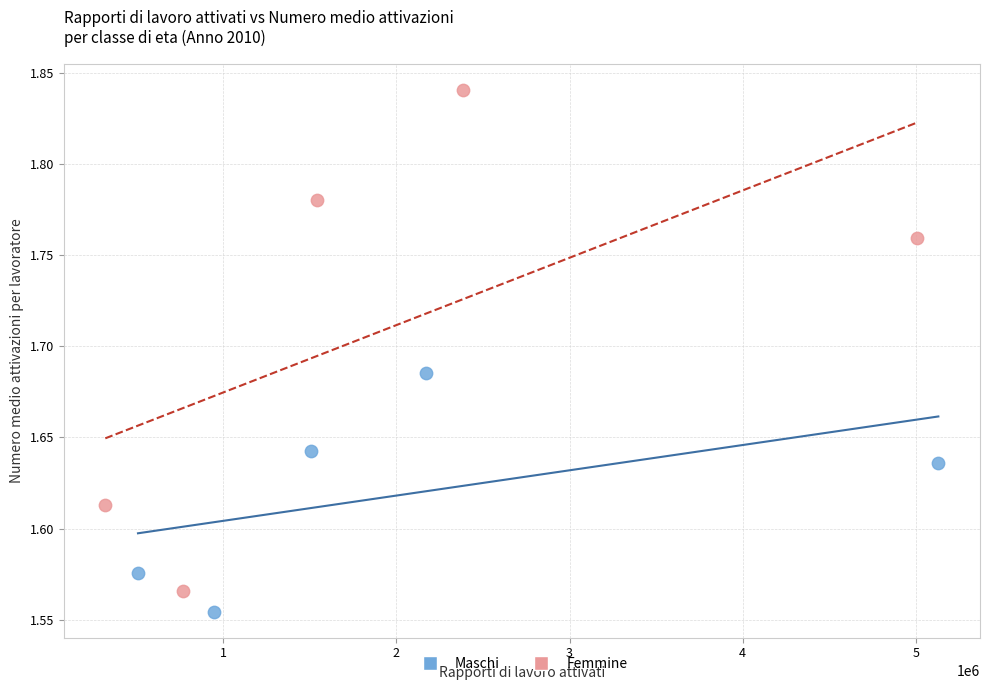

Which series reaches the minimum Y coordinate?

Maschi